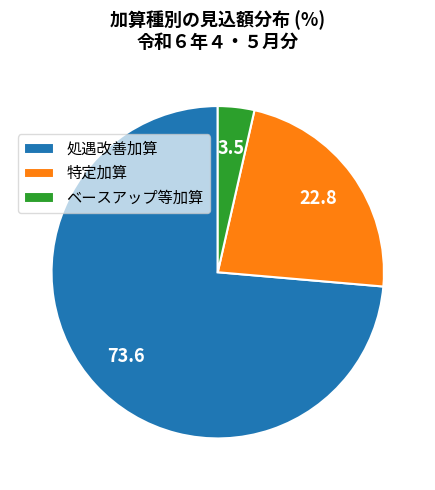

Which category has the biggest portion of the pie?

処遇改善加算